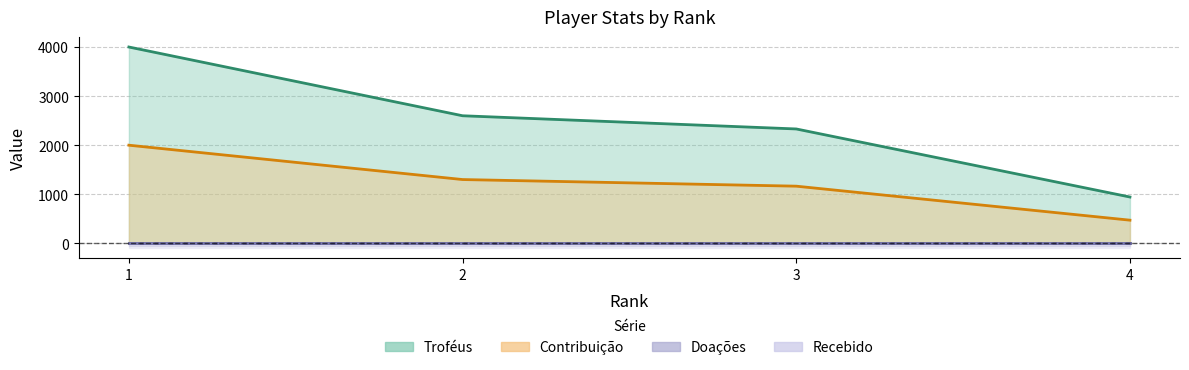

What is the maximum value for Troféus?

4001